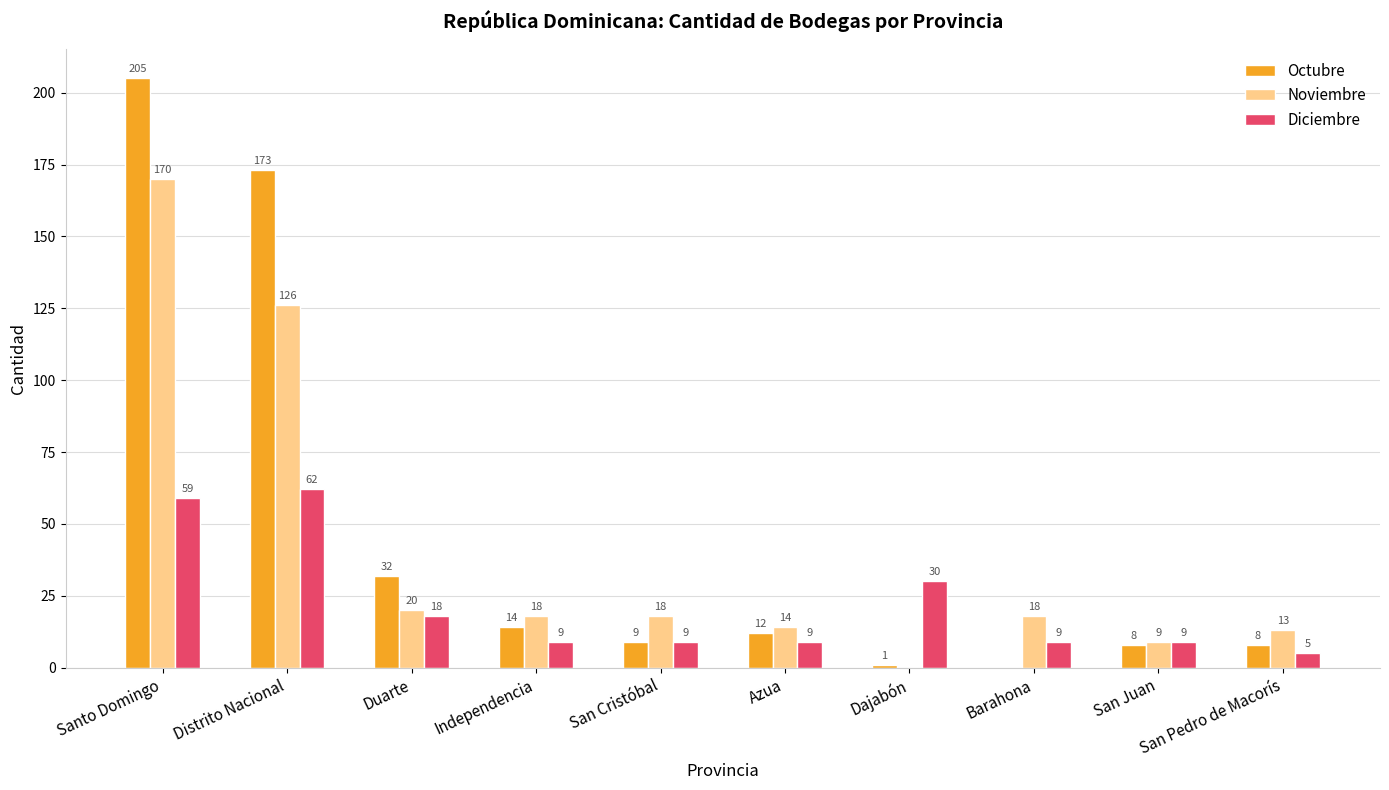

At which label does Noviembre reach its peak?

Santo Domingo